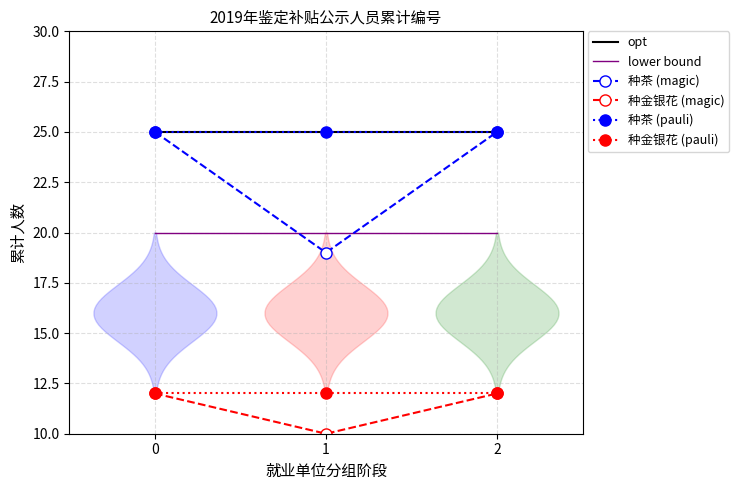

Is the value of lower bound at 2 greater than the value of 种金银花 (magic) at 2?

Yes